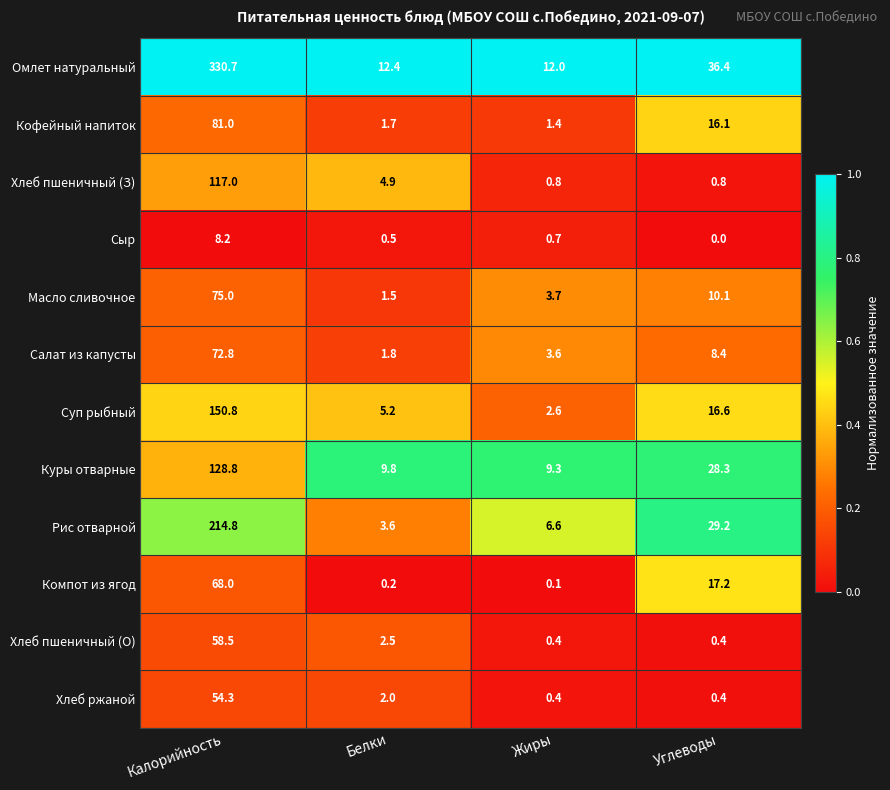

Count the number of categories in the chart.

4